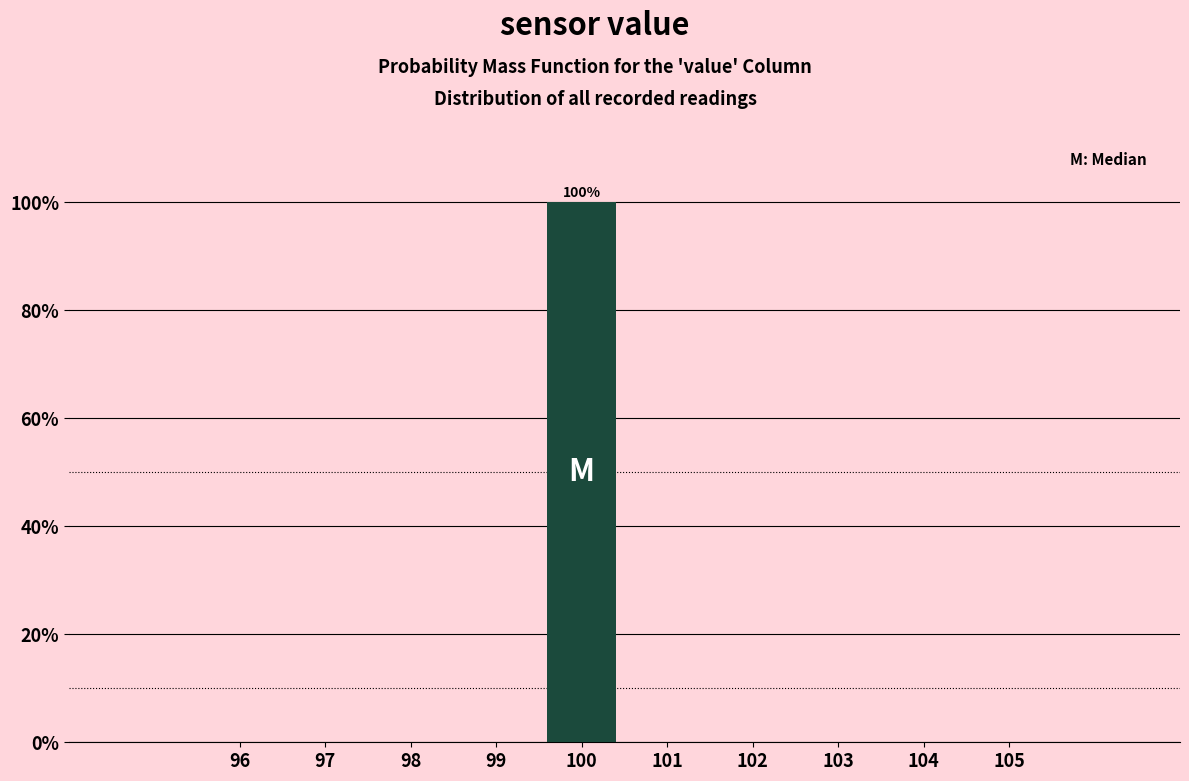

Which range on the x-axis has the tallest bar?

99.5 to 100.5